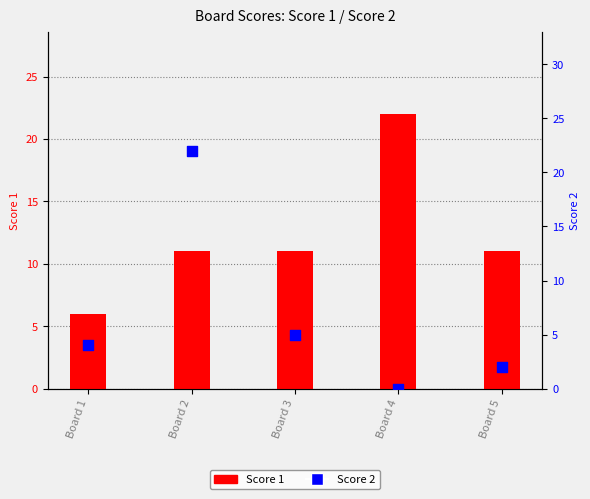

Which series contains the highest Y value?

Score 1